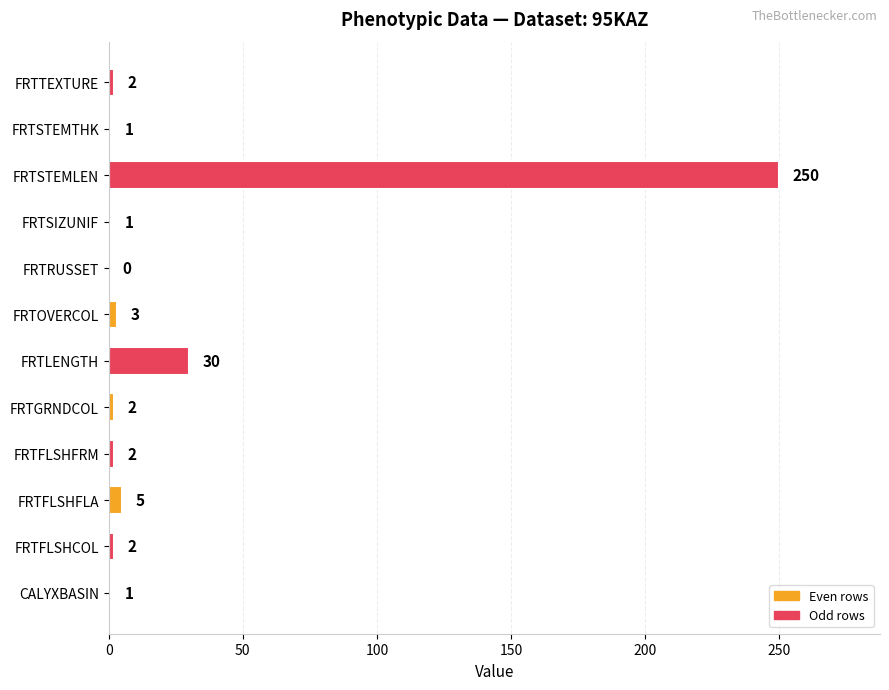

What is the sum of the values at FRTGRNDCOL and CALYXBASIN?

3